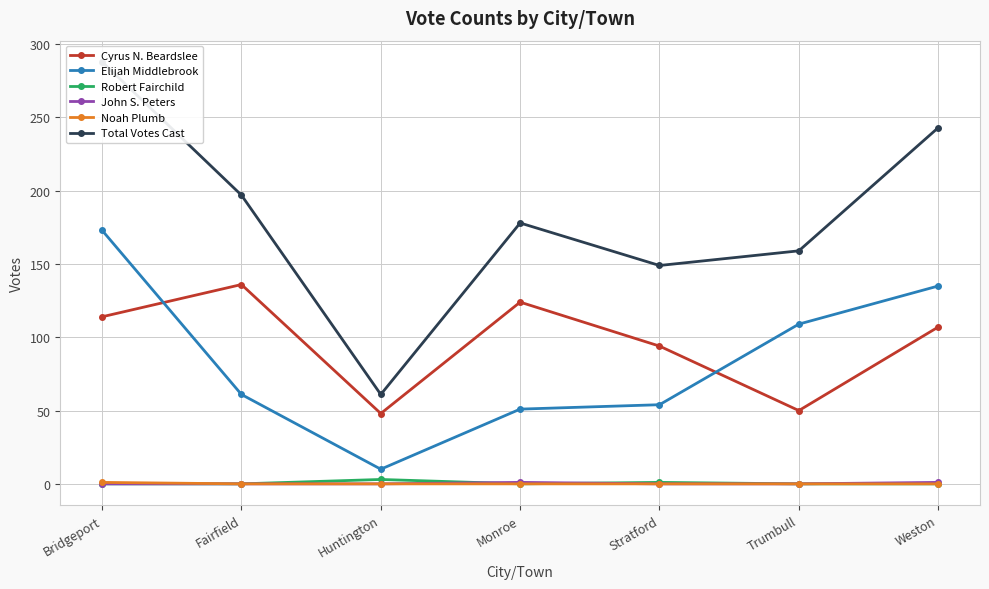

What is the average value of the Elijah Middlebrook series?

85